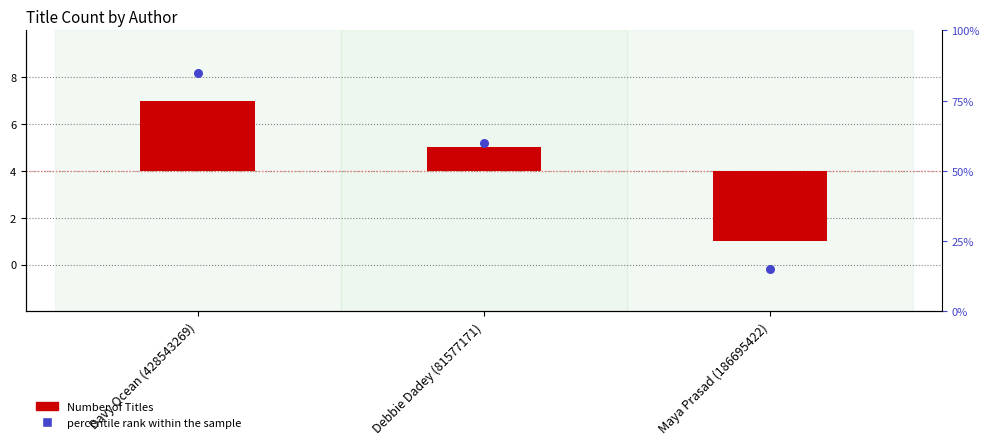

At how many categories does at least one series exceed 74?

1